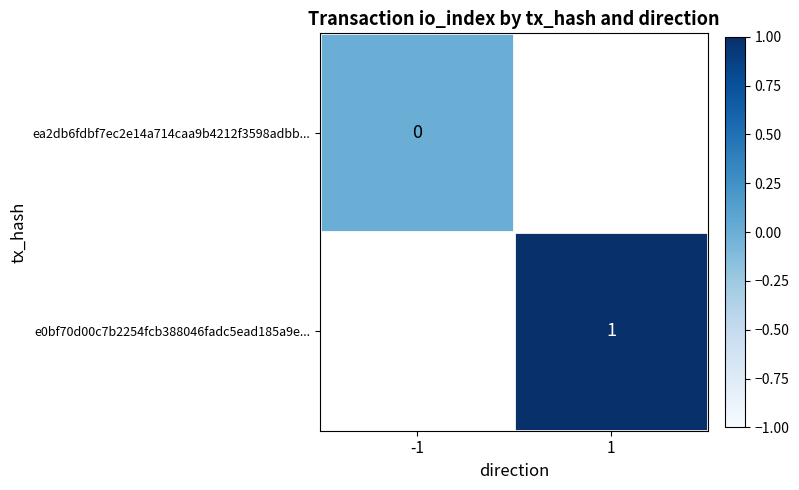

Is the value of e0bf70d00c7b2254fcb388046fadc5ead185a9e... at 1 greater than the value of ea2db6fdbf7ec2e14a714caa9b4212f3598adbb... at -1?

Yes